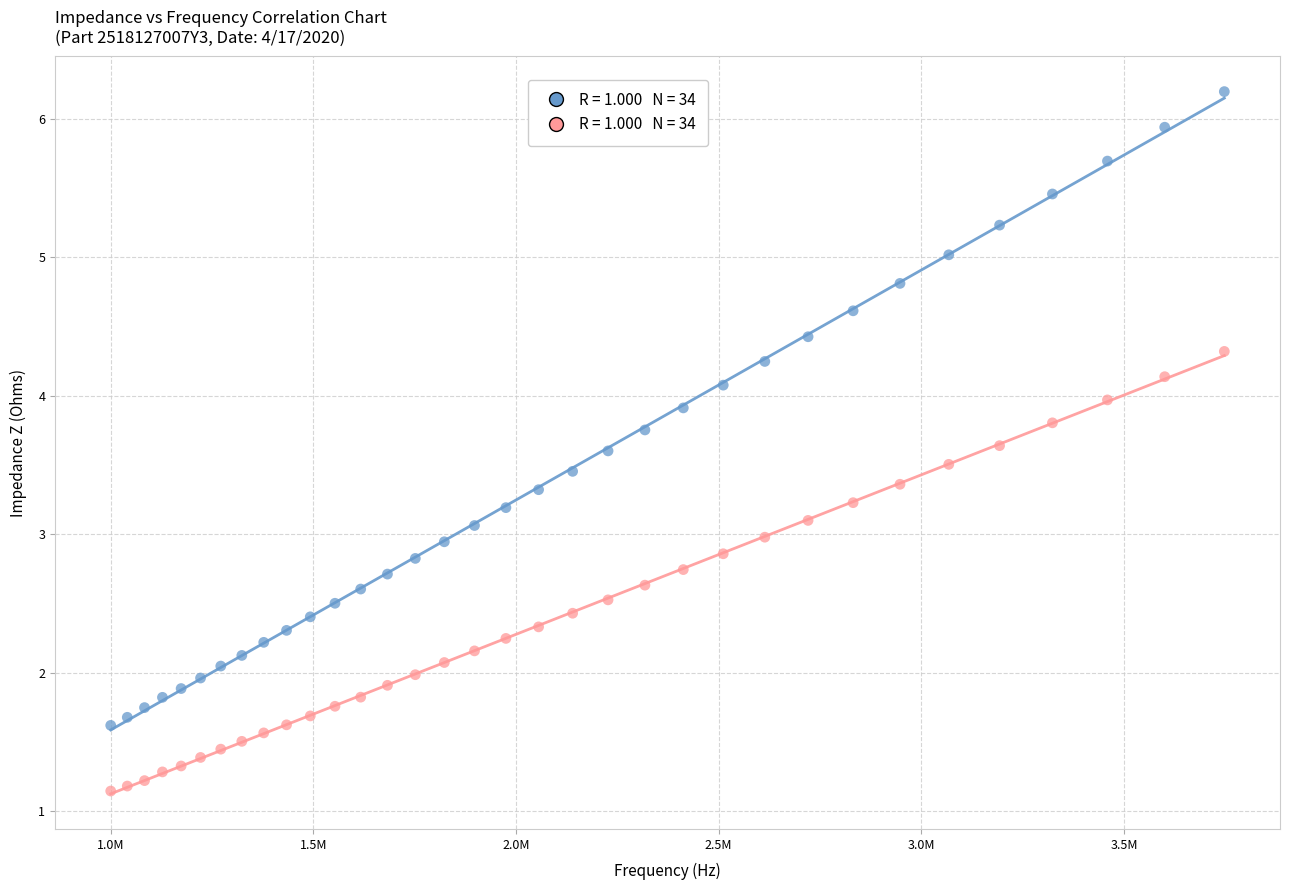

Across all data points, what is the range of Y values (max minus min)?

5.1